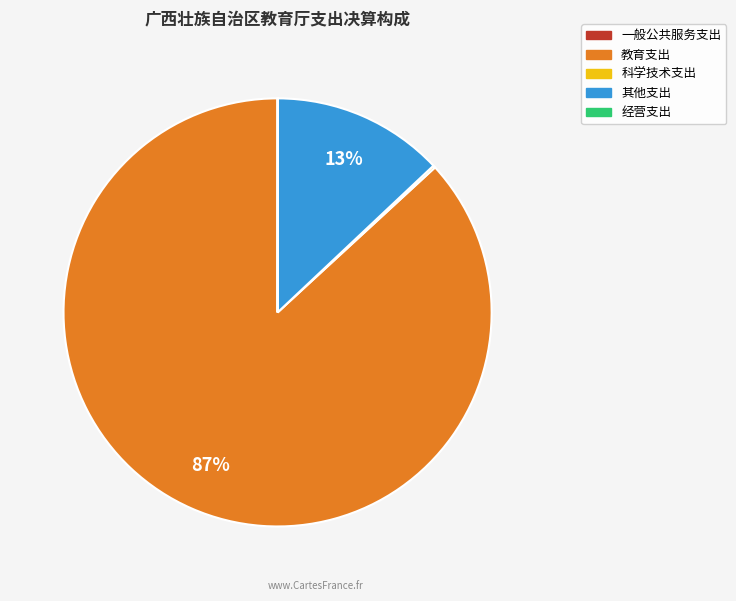

To the nearest percent, what is the average slice percentage?

20%